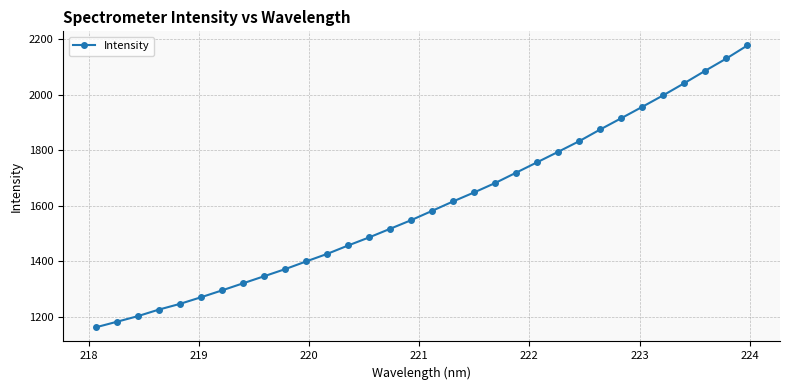

How many lines are shown in the chart?

1